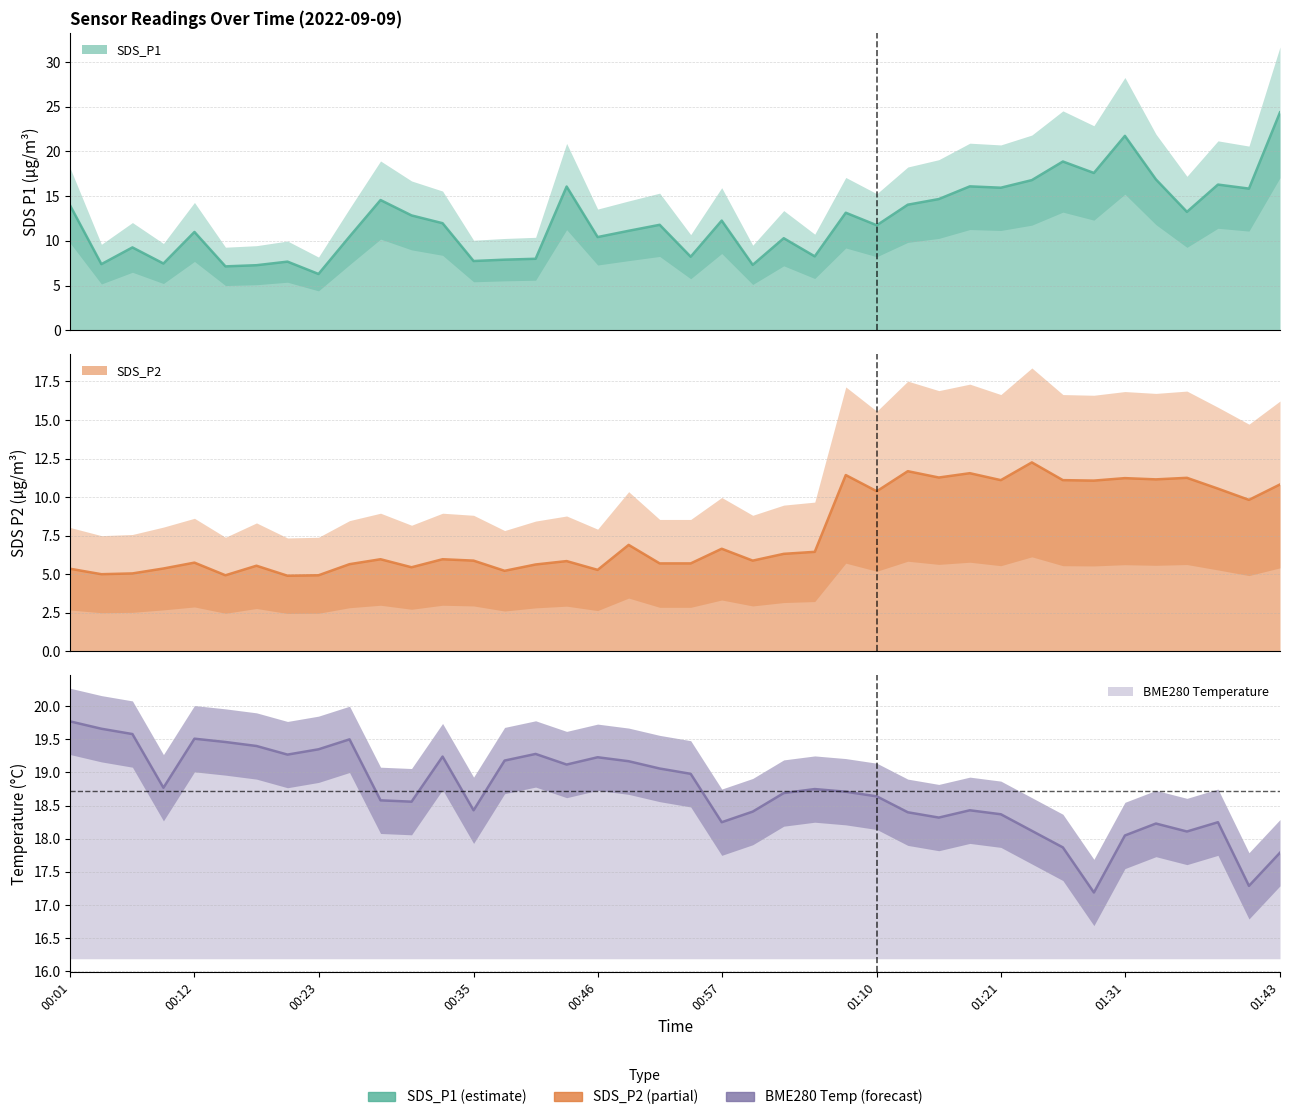

Count the number of data series in this chart.

3